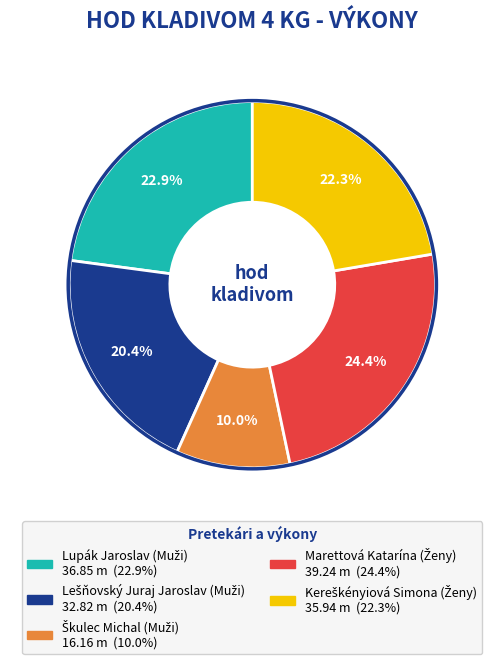

Does any single category account for the majority?

No